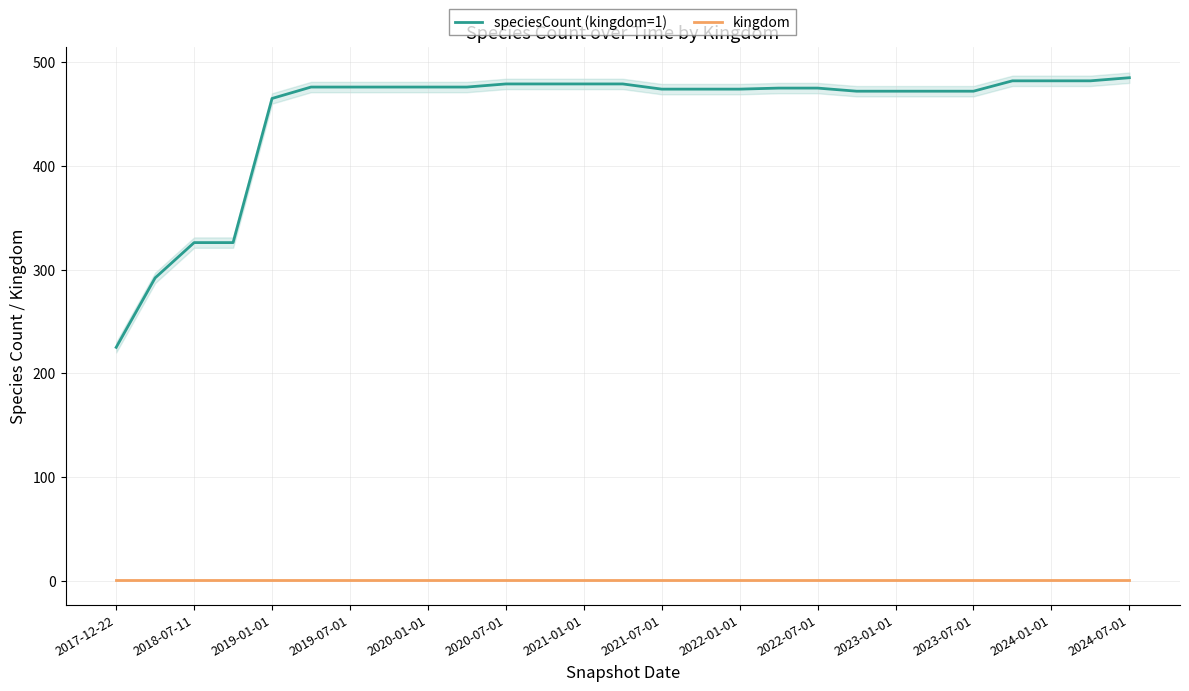

Is it true that speciesCount (kingdom=1) equals 515 at 2018-07-11?

False